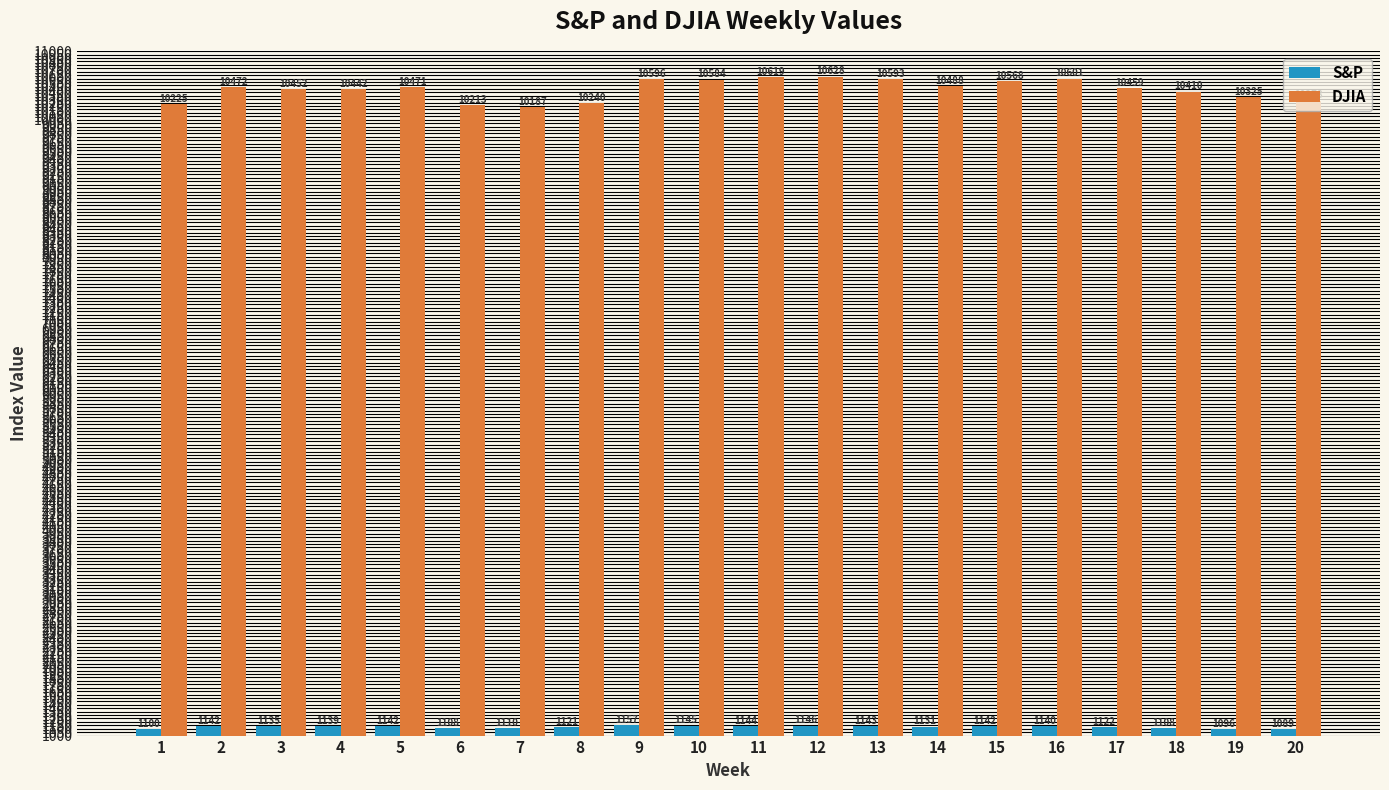

What is the total value across all series at 15?

11710